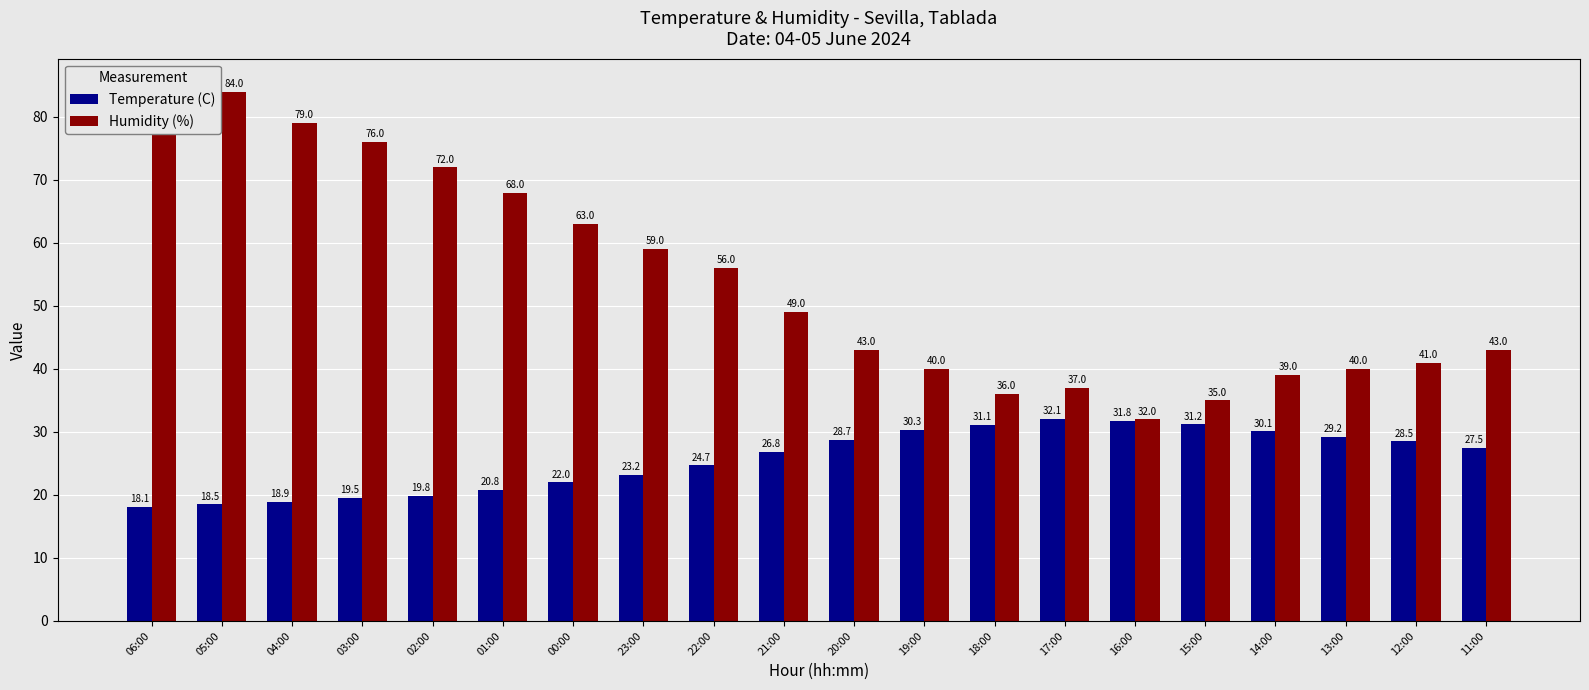

Reading right to left, extract all data points from this chart.

Temperature (C): 11:00=27.5	12:00=28.5	13:00=29.2	14:00=30.1	15:00=31.2	16:00=31.8	17:00=32.1	18:00=31.1	19:00=30.3	20:00=28.7	21:00=26.8	22:00=24.7	23:00=23.2	00:00=22.0	01:00=20.8	02:00=19.8	03:00=19.5	04:00=18.9	05:00=18.5	06:00=18.1
Humidity (%): 11:00=43.0	12:00=41.0	13:00=40.0	14:00=39.0	15:00=35.0	16:00=32.0	17:00=37.0	18:00=36.0	19:00=40.0	20:00=43.0	21:00=49.0	22:00=56.0	23:00=59.0	00:00=63.0	01:00=68.0	02:00=72.0	03:00=76.0	04:00=79.0	05:00=84.0	06:00=85.0